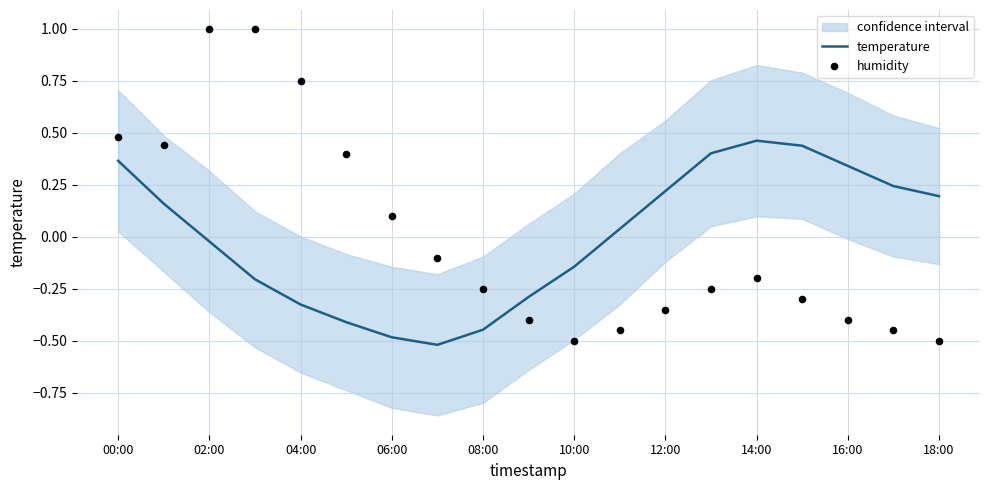

At which label does temperature first exceed 0?

00:00